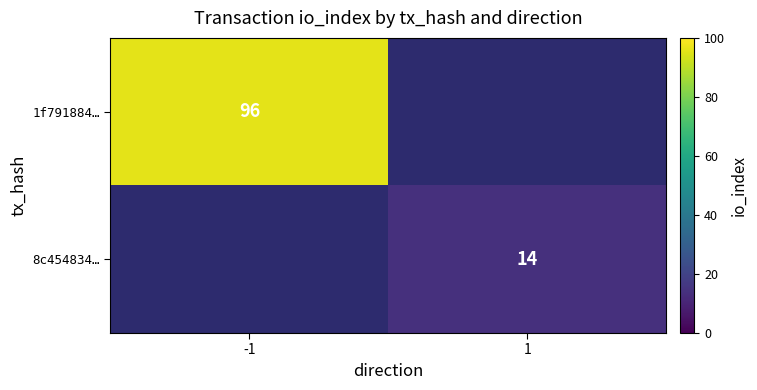

The value of 8c454834… at 1 is 14. True or false?

True